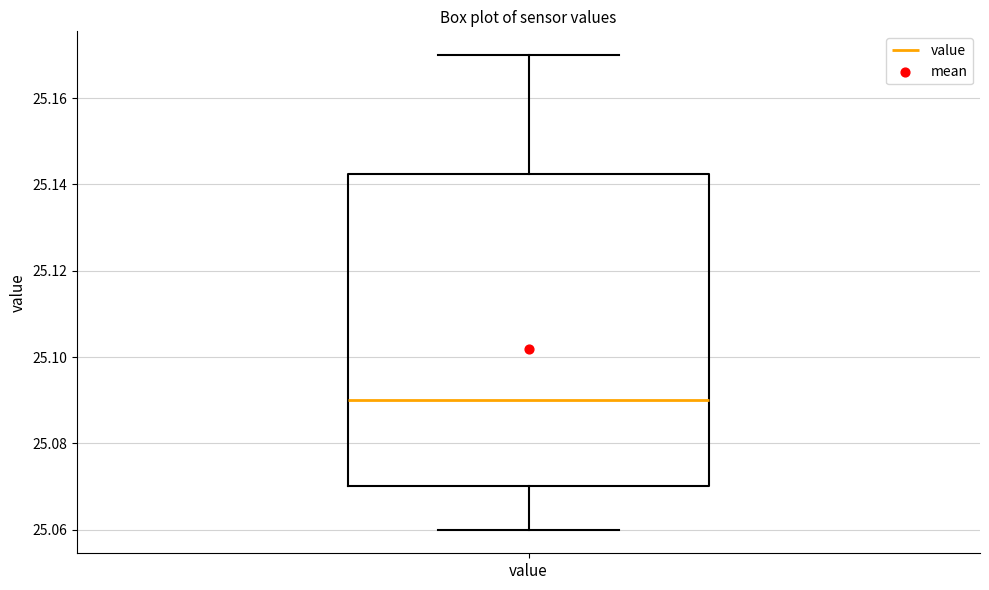

Read this box plot against the y-axis: the position of the median line, the range covered by the box, and the ends of both whiskers. The values are not printed on the chart, so give them approximately, as read against the axis.

median 25.090, box 25.070 to 25.142, whiskers 25.060 to 25.170